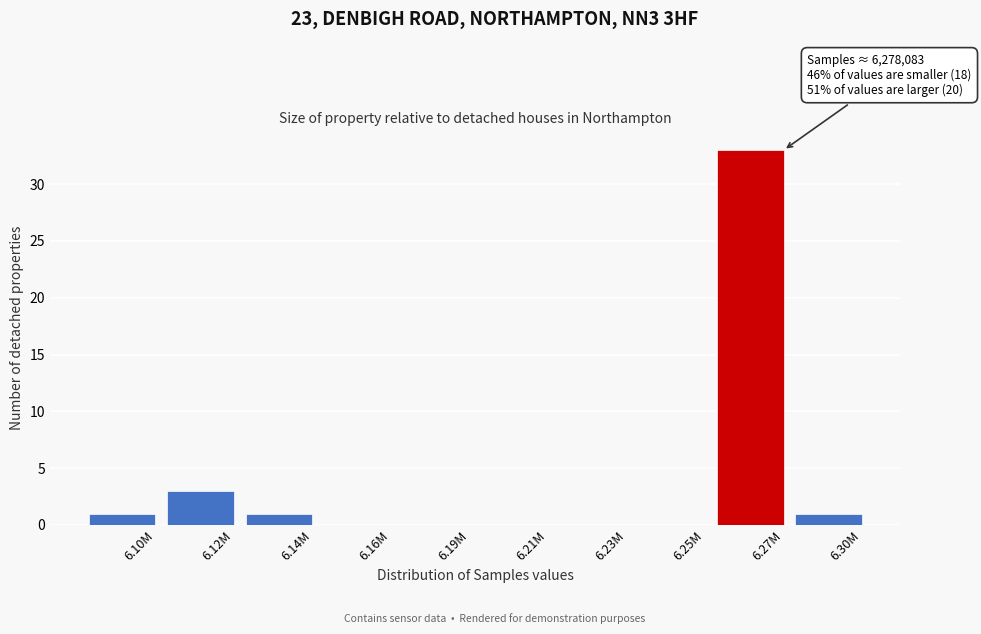

Reading right to left, what are all the values shown in this chart?

6.30M=1	6.27M=33	6.25M=0	6.23M=0	6.21M=0	6.19M=0	6.16M=0	6.14M=1	6.12M=3	6.10M=1